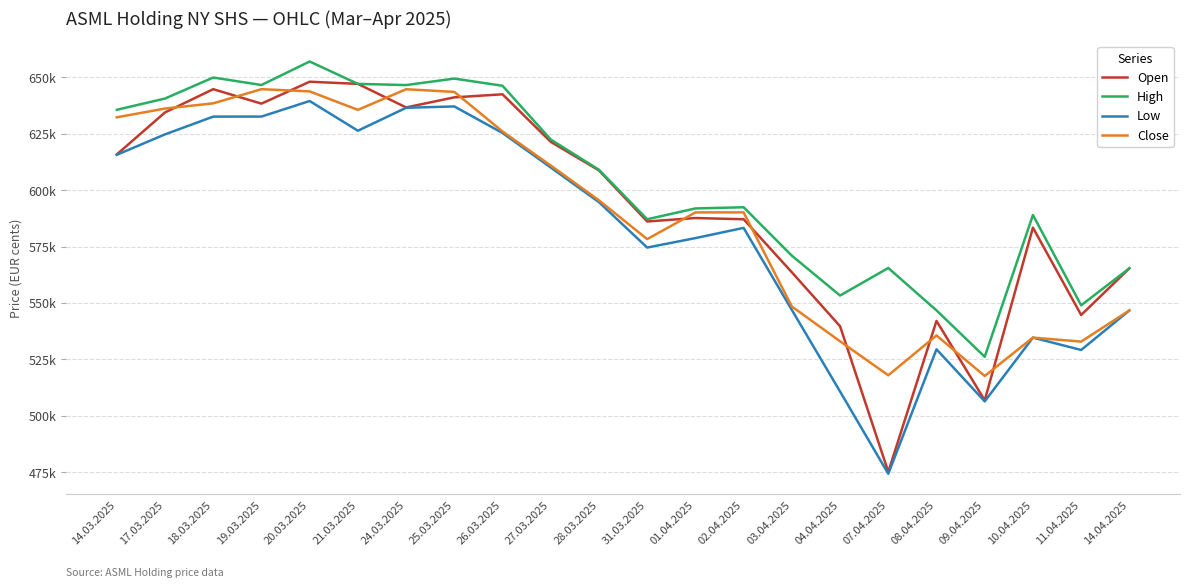

Which category has the lowest value in the High series?

09.04.2025